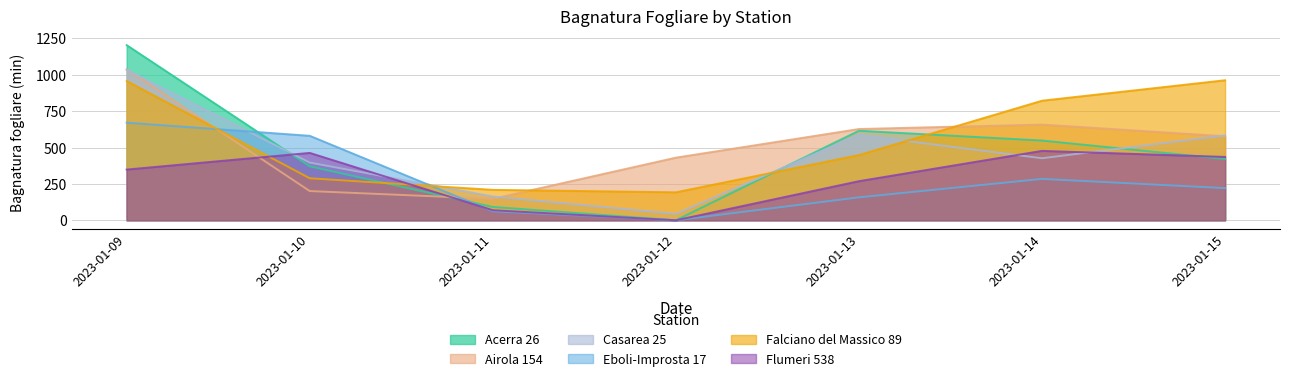

List the series in order of their peak value, highest first.

Acerra 26, Airola 154, Casarea 25, Falciano del Massico 89, Eboli-Improsta 17, Flumeri 538